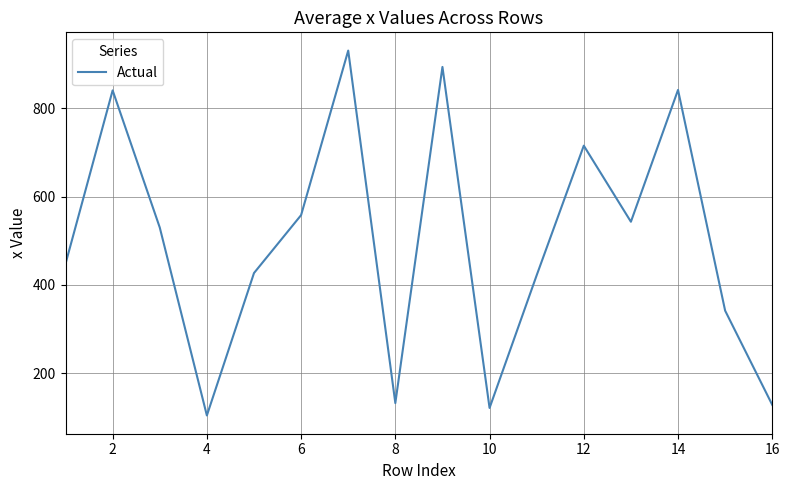

Does the chart display data point markers on the line(s)?

No